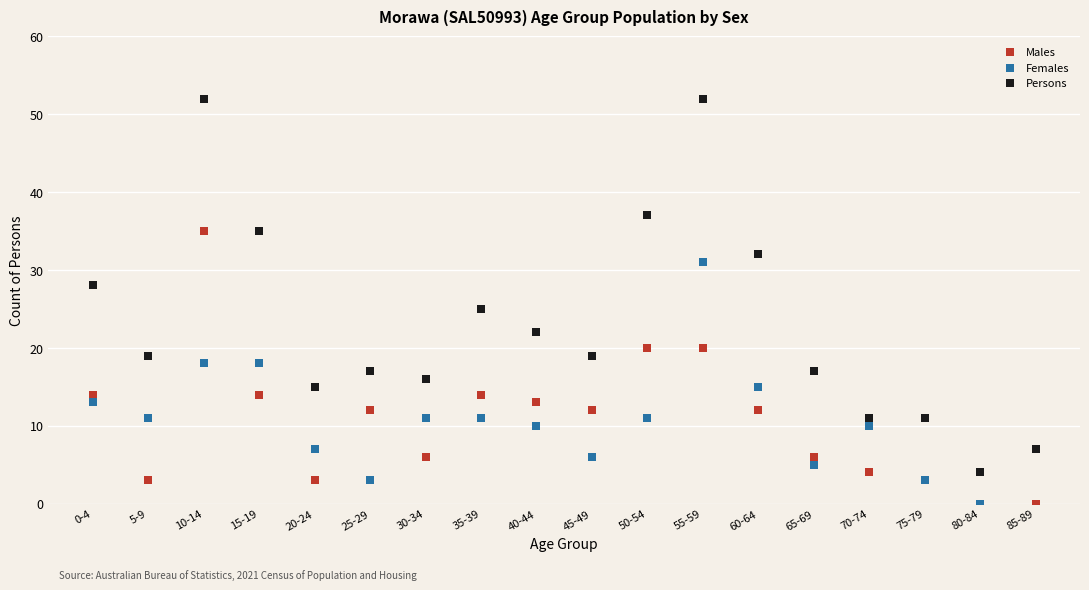

Which series has the largest Y range (max minus min)?

Persons